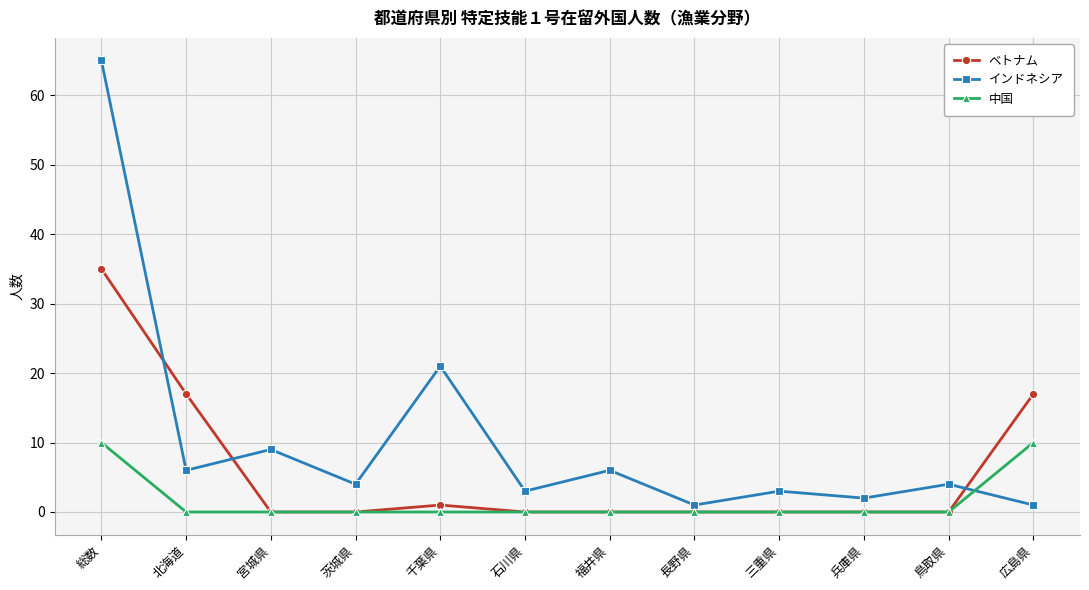

The 中国 series shows 6 at 兵庫県. True or false?

False